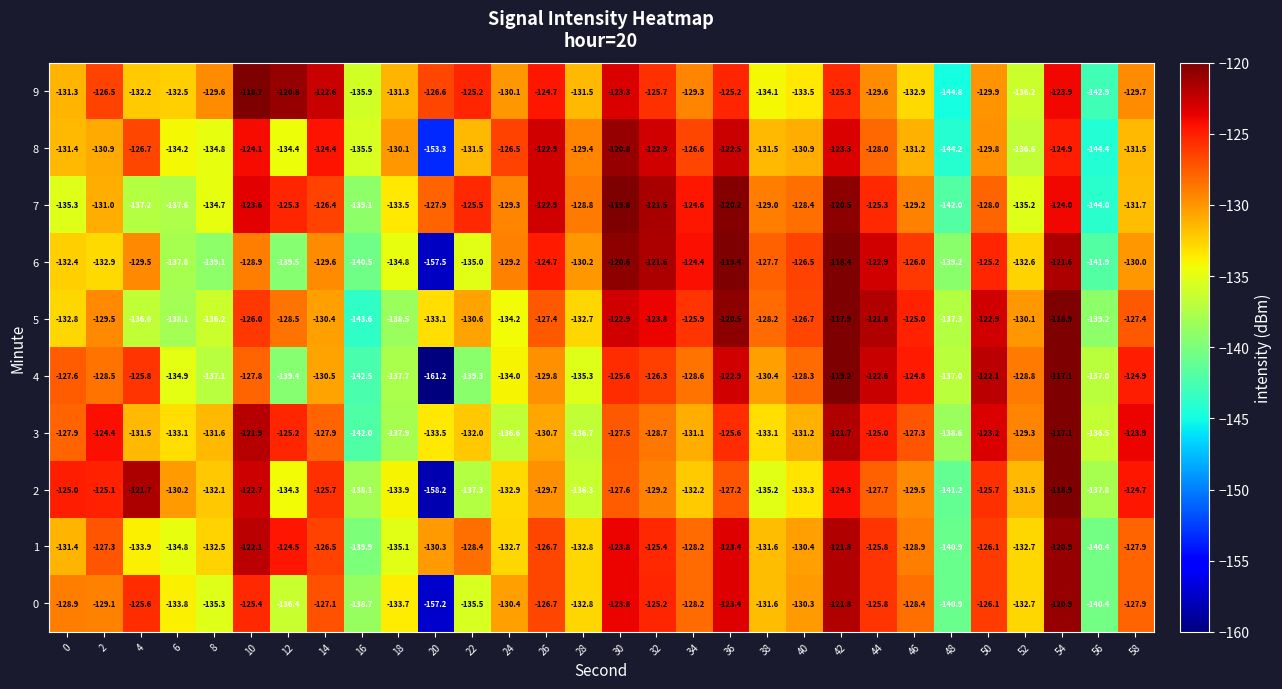

Read the 7 value at 12.

-125.3